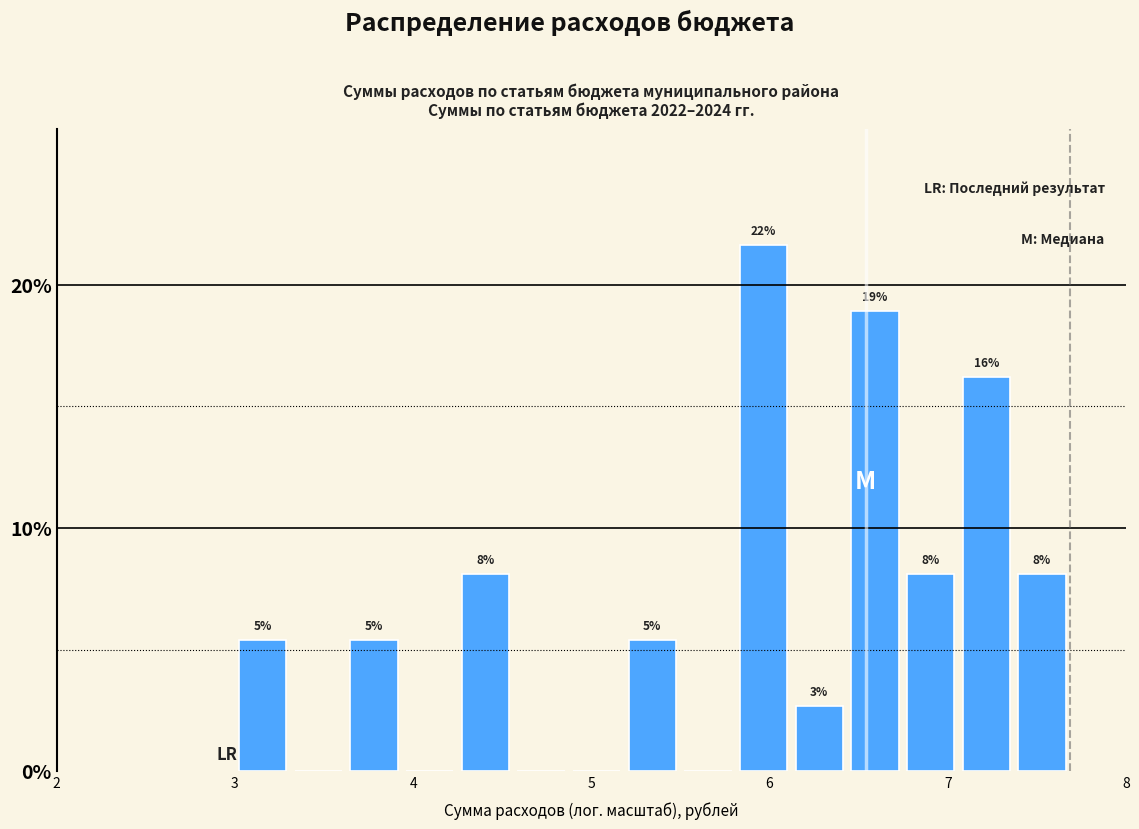

Around what value on the x-axis is the tallest bar? Give the approximate position of its centre, as read against the axis.

6.0